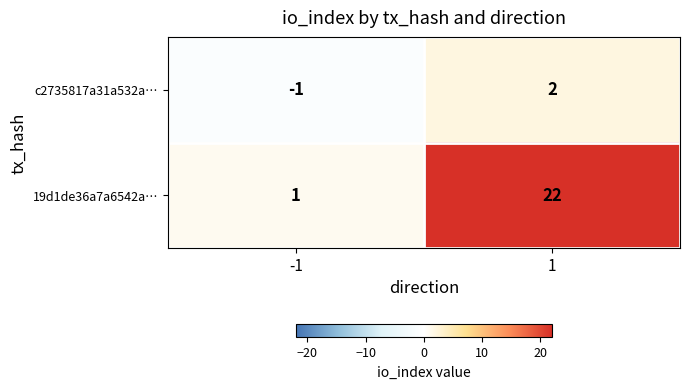

Between -1 and 1, which series saw the biggest shift?

19d1de36a7a6542a…